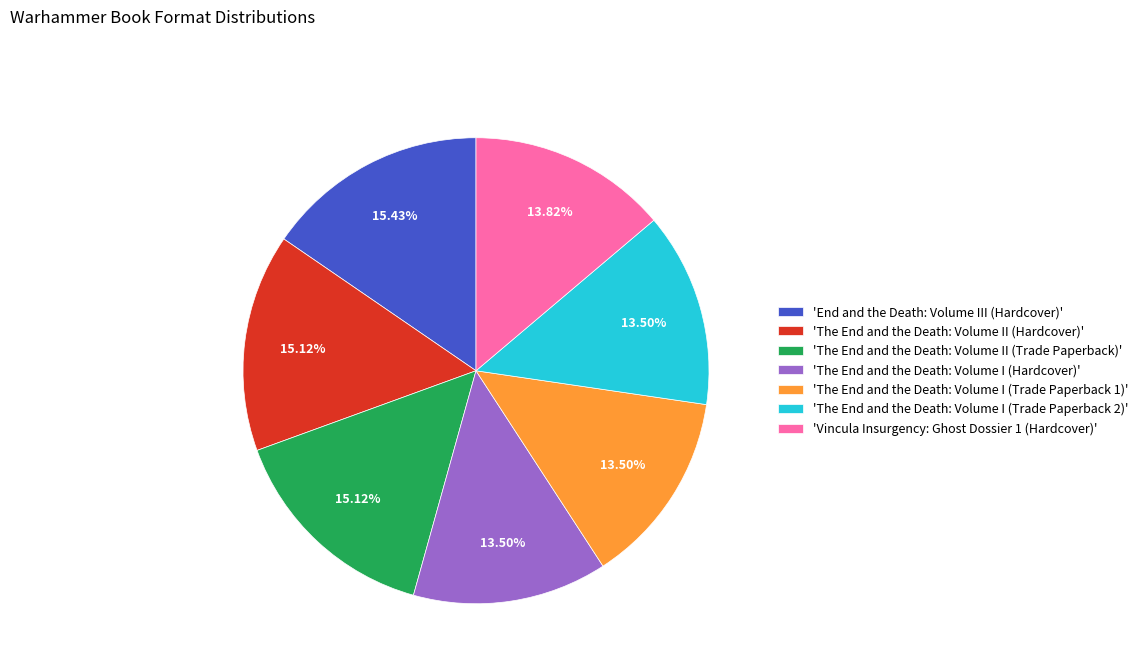

Do 'The End and the Death: Volume I (Trade Paperback 1)' and 'Vincula Insurgency: Ghost Dossier 1 (Hardcover)' together represent more than half of the pie?

No